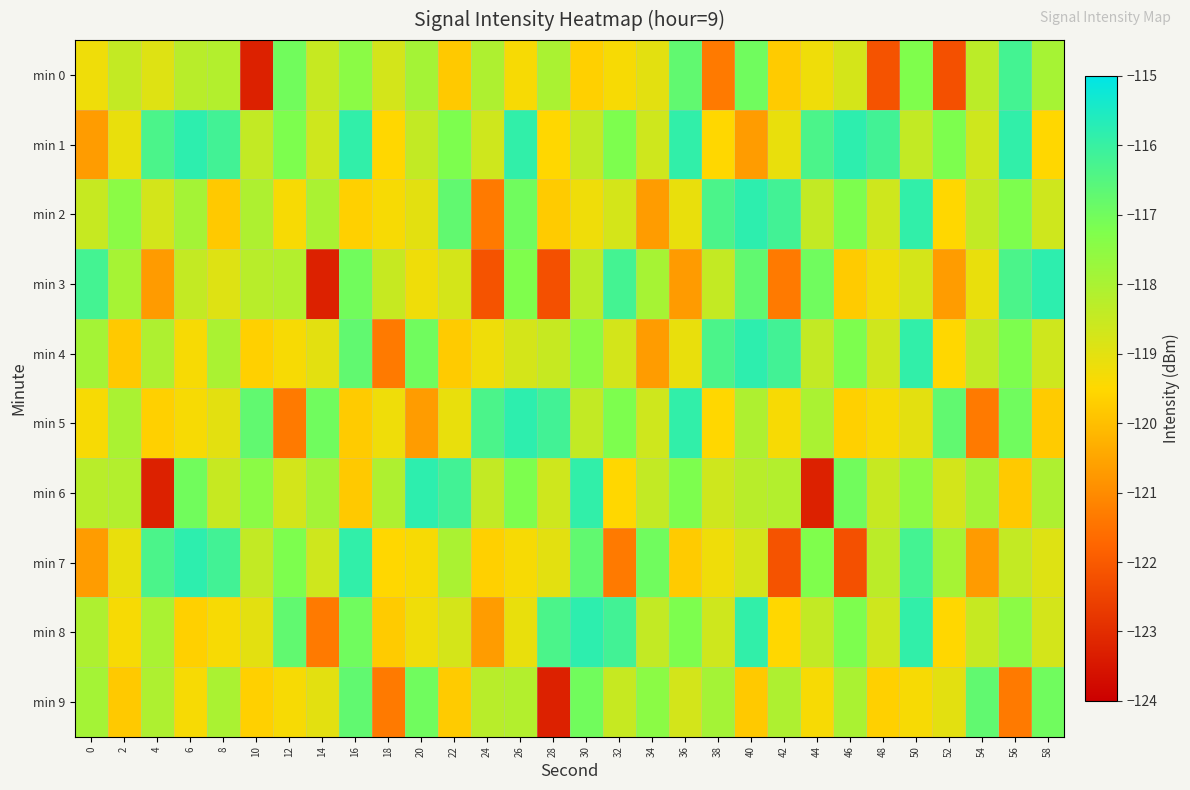

What is the smallest value displayed?

-123.3